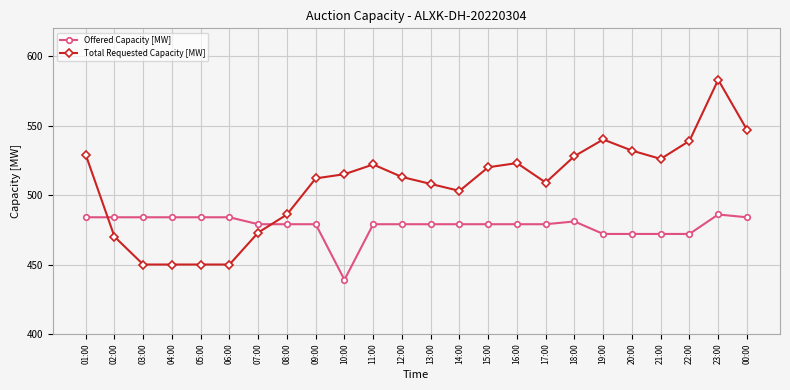

What is the average value of the Offered Capacity [MW] series?

478